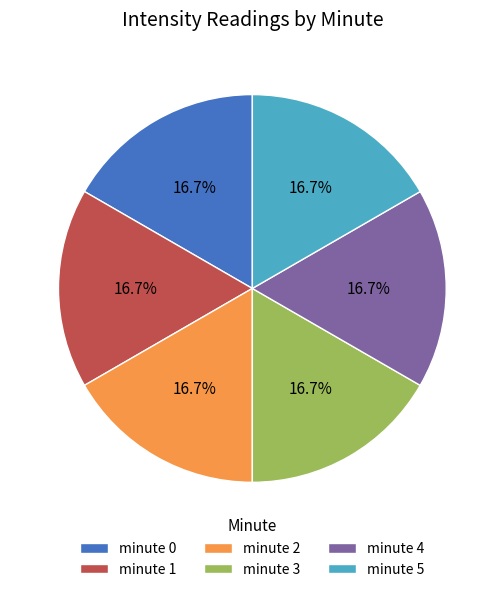

To the nearest percent, what percentage of the pie is minute 4?

17%